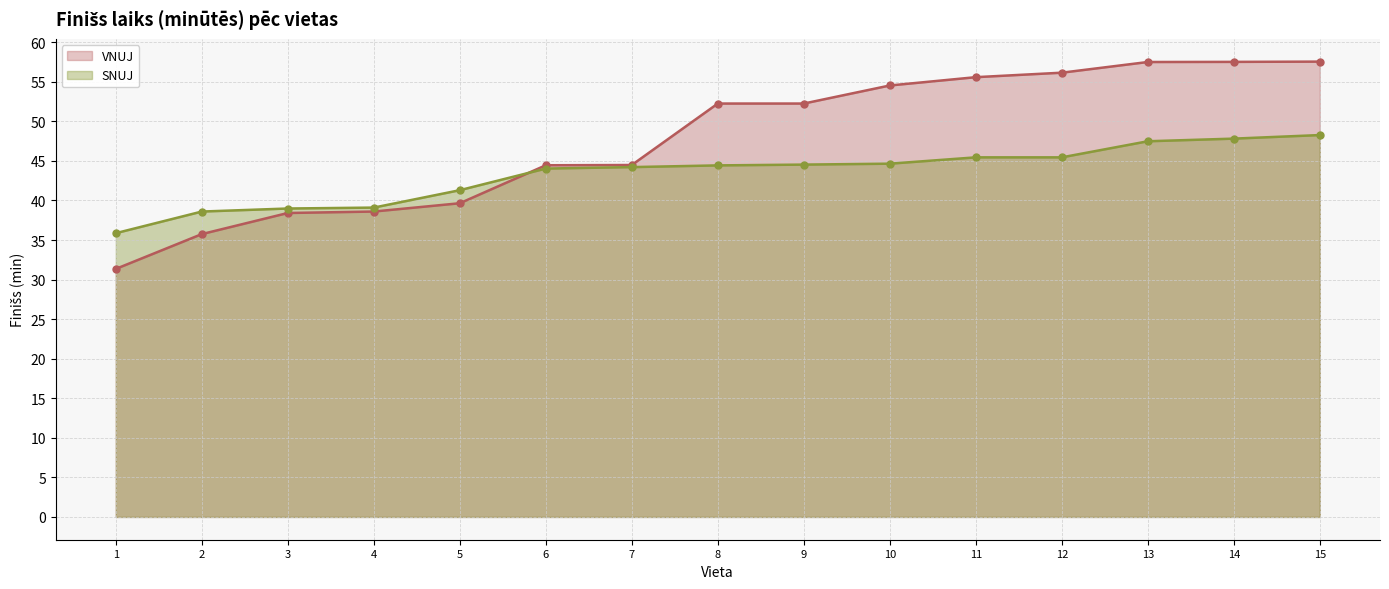

What is the maximum value for SNUJ?

48.3